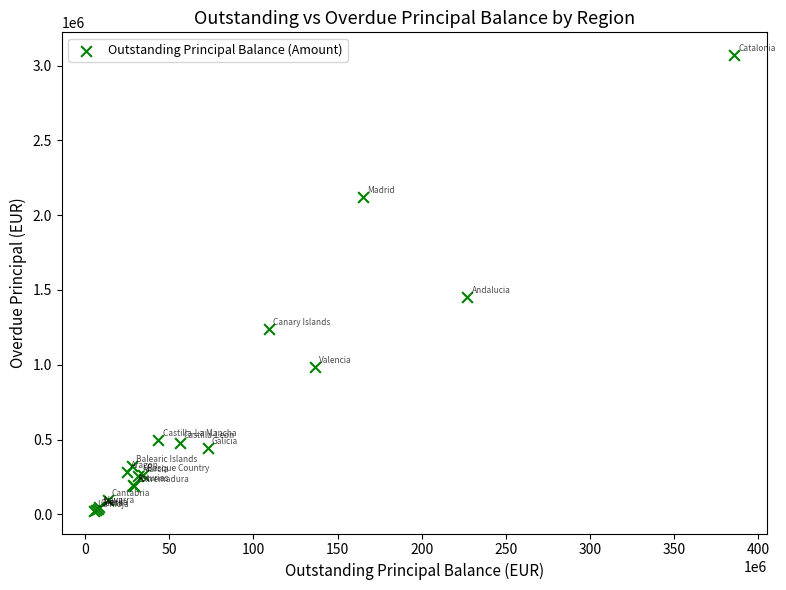

What Y value in the scatter plot is closest to 1546759?

1454689.0